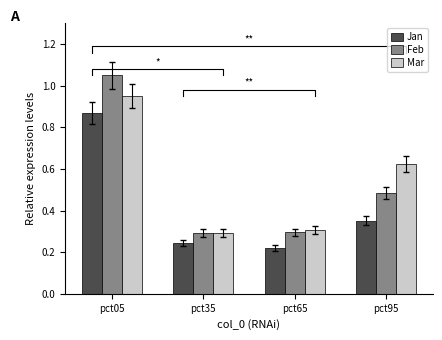

What is the smallest value displayed?

0.2